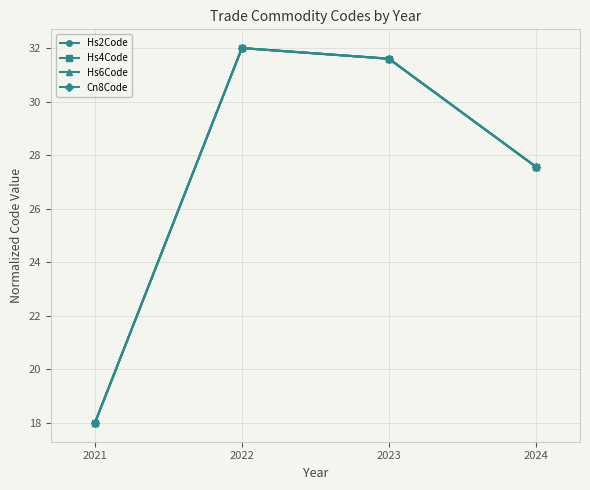

What is the sum of all Cn8Code values?

109.2